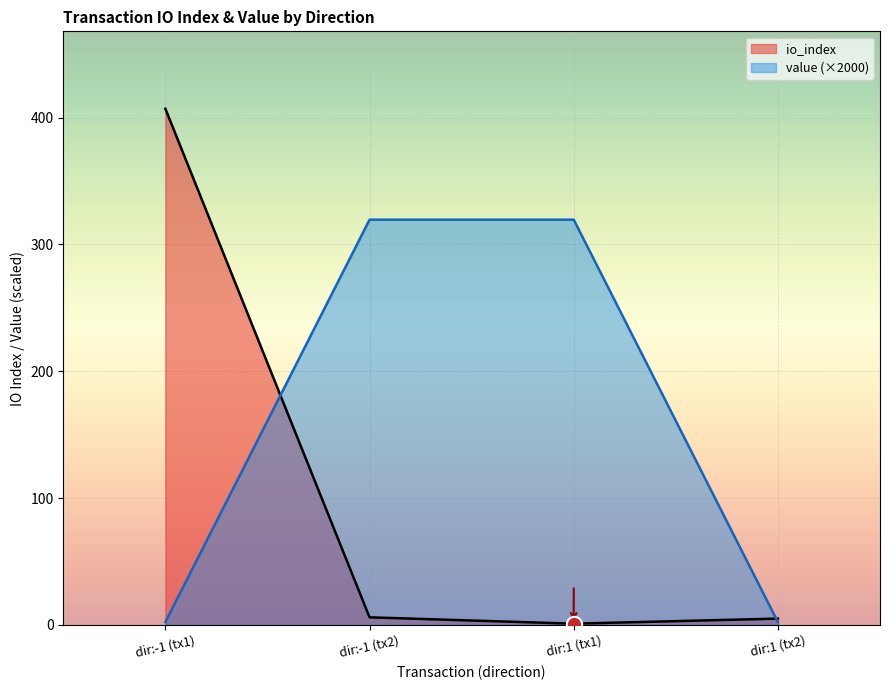

True or false: value (×2000) has more than 2 interior local peaks.

False